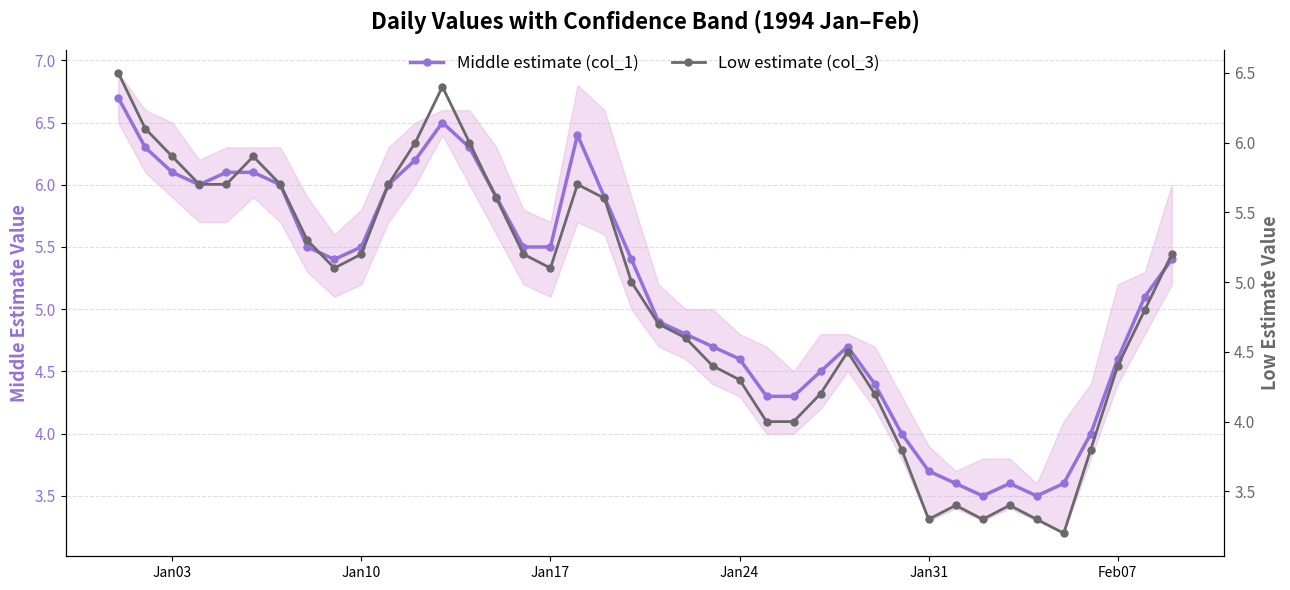

At how many categories does at least one series exceed 6?

9